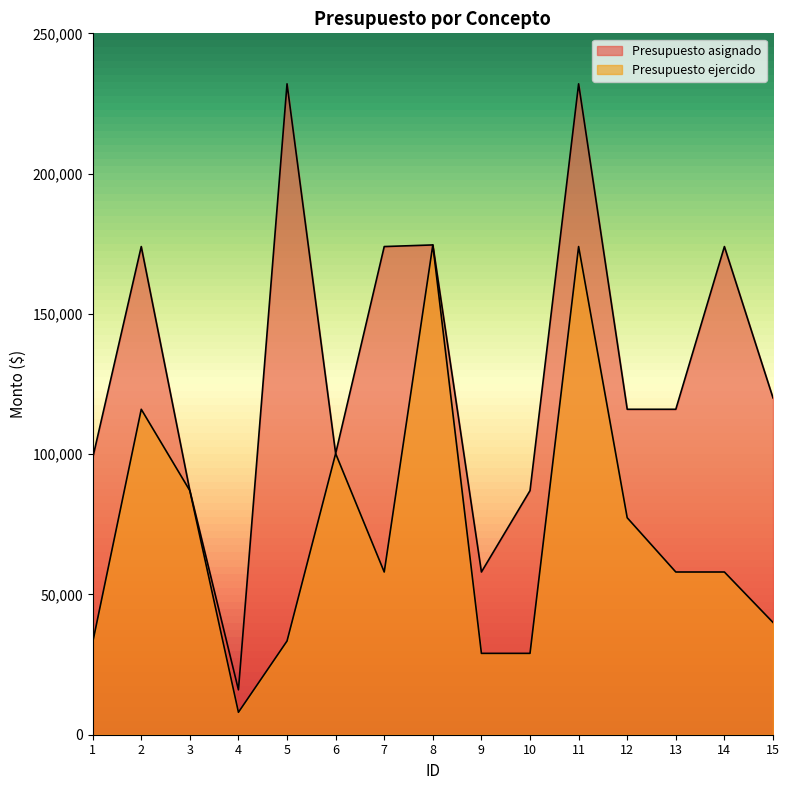

True or false: Presupuesto asignado has a value of 116000.0 at 13.

True